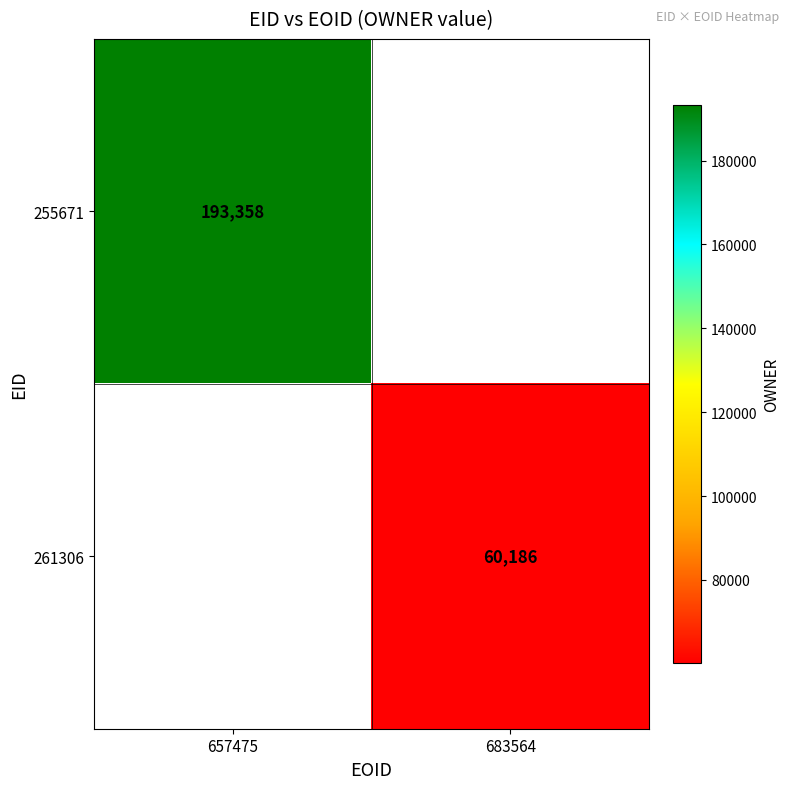

The value of 261306 at 683564 is 84623. True or false?

False